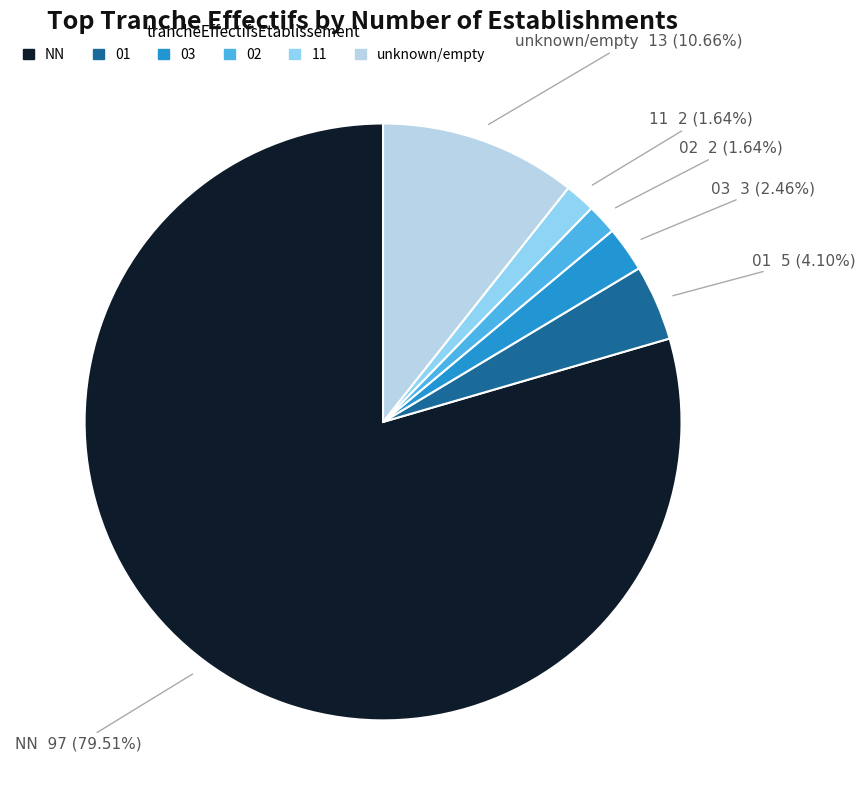

Is there any slice that represents more than half of the pie?

Yes